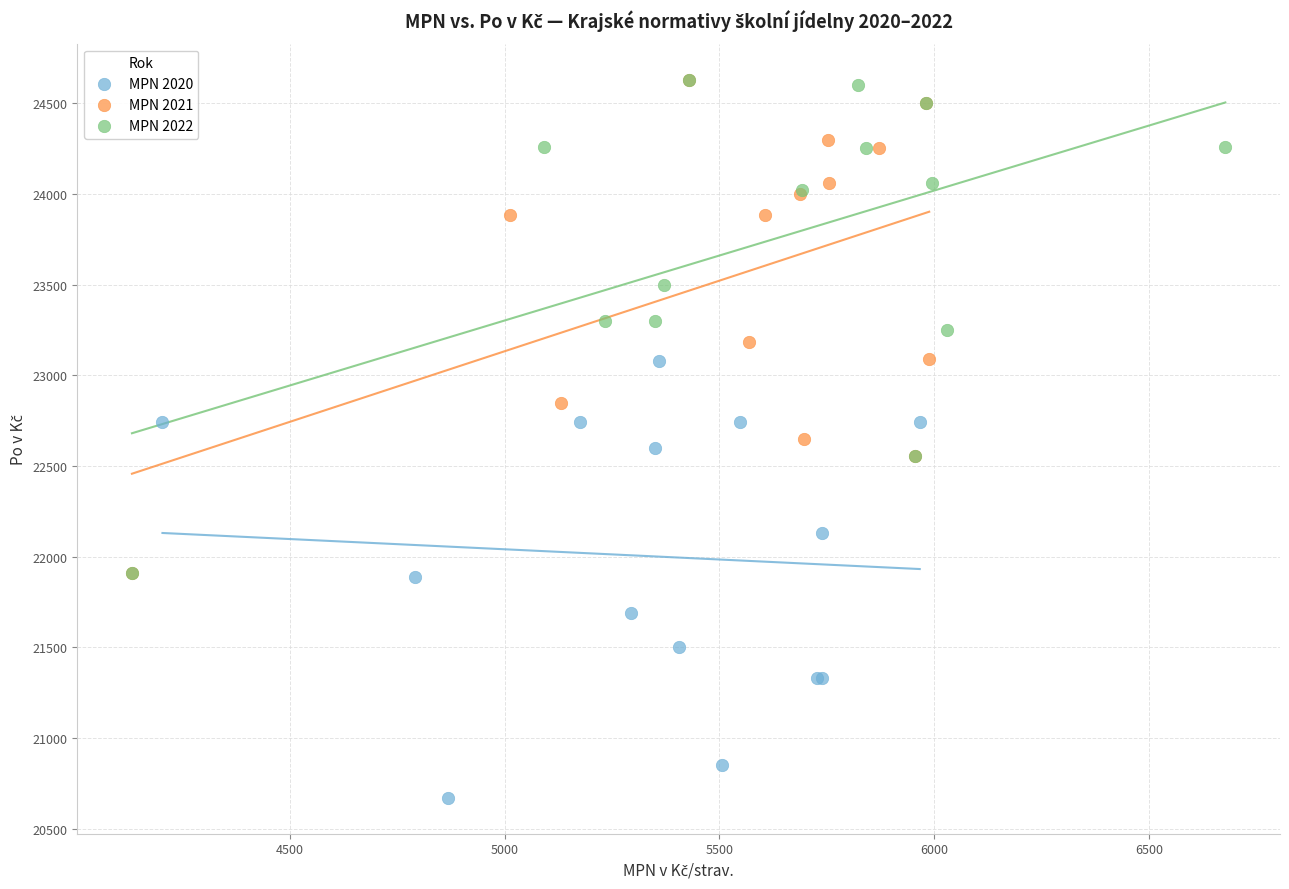

Which series reaches the minimum Y coordinate?

MPN 2020